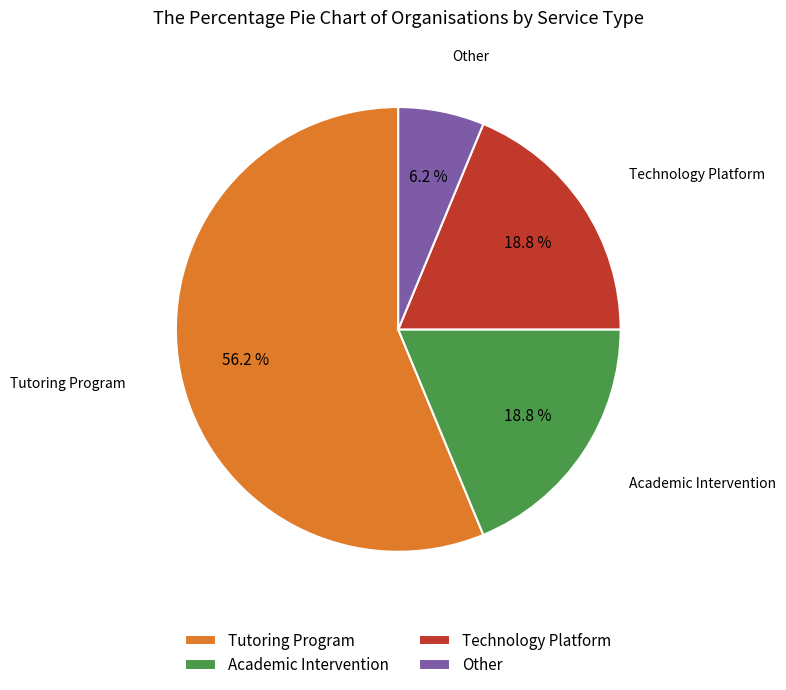

Approximately how many times larger is the value at Tutoring Program compared to Academic Intervention?

3.0